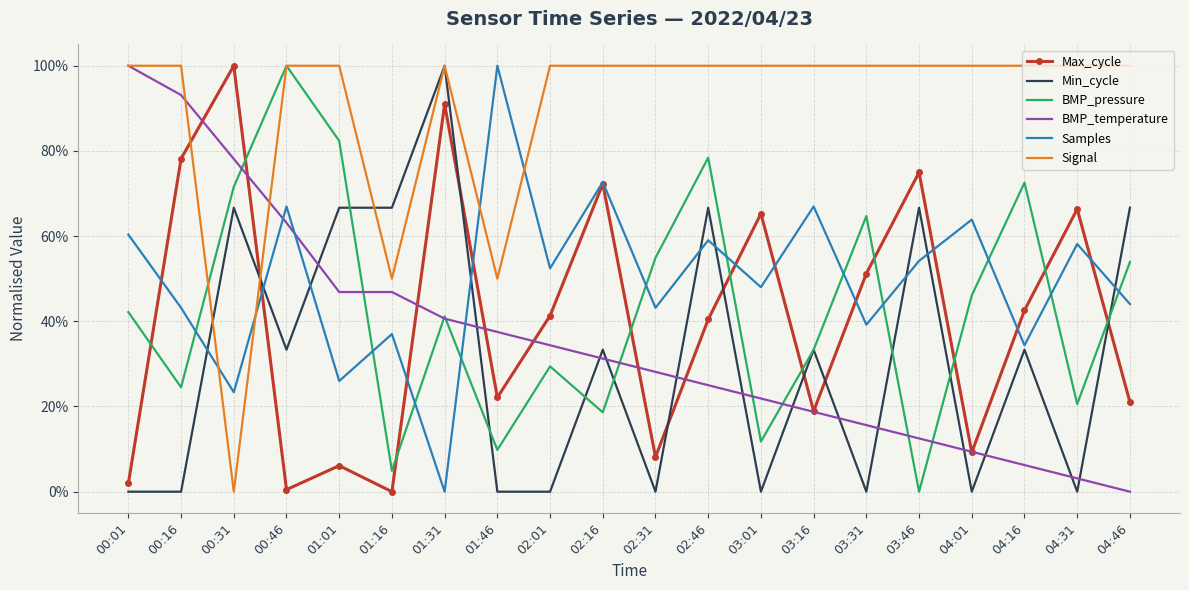

Reading left to right, transcribe all the data shown in this chart.

Max_cycle: 0.0	0.8	1.0	0.0	0.1	0.0	0.9	0.2	0.4	0.7	0.1	0.4	0.7	0.2	0.5	0.7	0.1	0.4	0.7	0.2
Min_cycle: 0.0	0.0	0.7	0.3	0.7	0.7	1.0	0.0	0.0	0.3	0.0	0.7	0.0	0.3	0.0	0.7	0.0	0.3	0.0	0.7
BMP_pressure: 0.4	0.2	0.7	1.0	0.8	0.0	0.4	0.1	0.3	0.2	0.5	0.8	0.1	0.3	0.6	0.0	0.5	0.7	0.2	0.5
BMP_temperature: 1.0	0.9	0.8	0.6	0.5	0.5	0.4	0.4	0.3	0.3	0.3	0.3	0.2	0.2	0.2	0.1	0.1	0.1	0.0	0.0
Samples: 0.6	0.4	0.2	0.7	0.3	0.4	0.0	1.0	0.5	0.7	0.4	0.6	0.5	0.7	0.4	0.5	0.6	0.3	0.6	0.4
Signal: 1.0	1.0	0.0	1.0	1.0	0.5	1.0	0.5	1.0	1.0	1.0	1.0	1.0	1.0	1.0	1.0	1.0	1.0	1.0	1.0